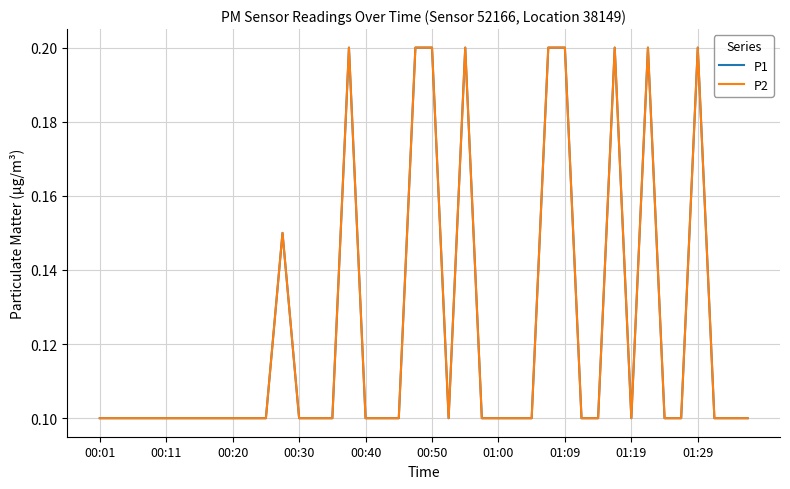

How many data points does each series have?

40